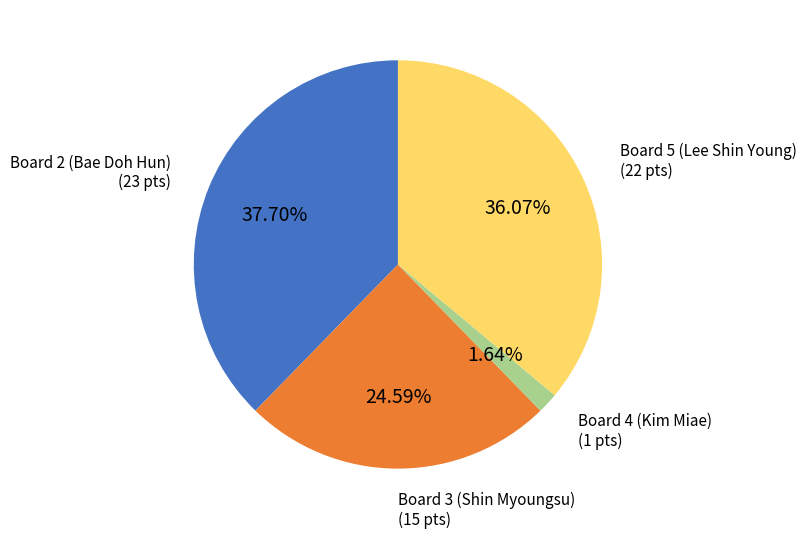

Does any single category account for the majority?

No